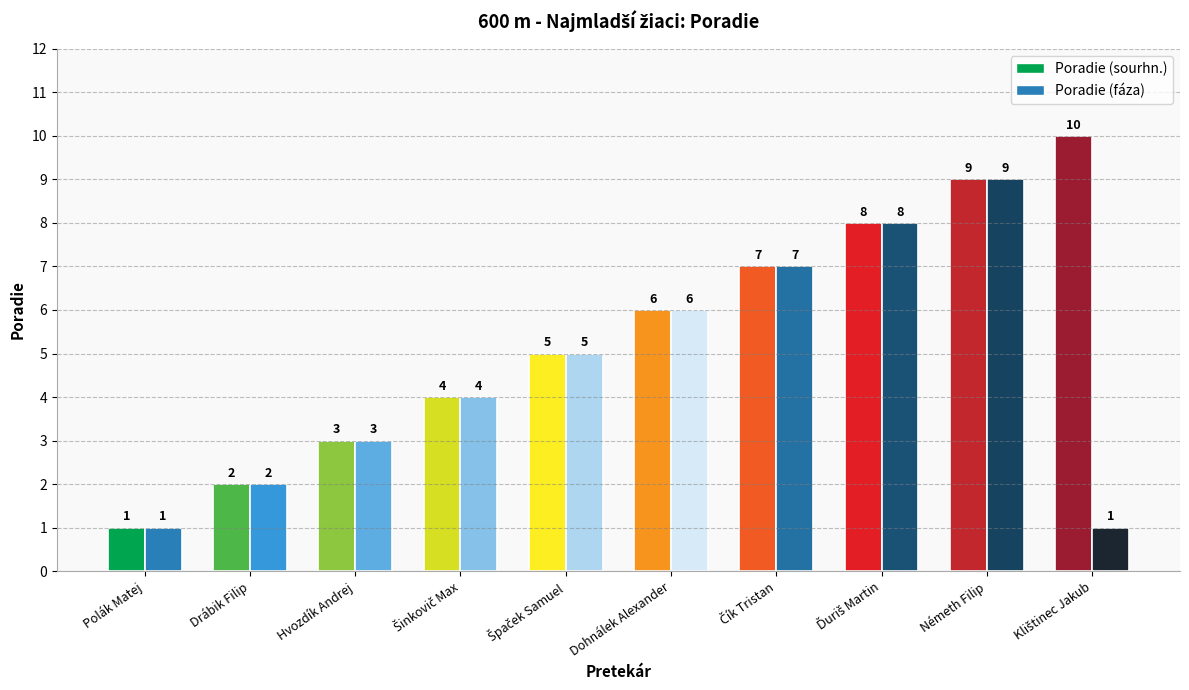

Rank the series at Polák Matej from lowest to highest value.

Poradie (sourhn.), Poradie (fáza)